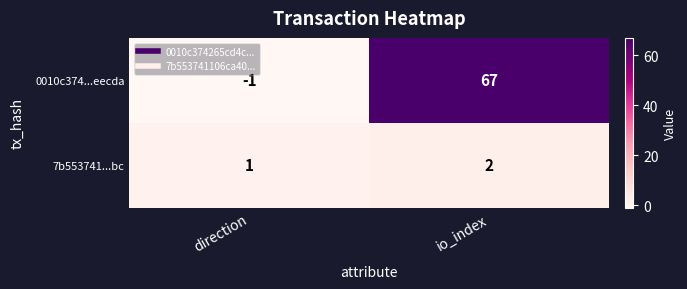

What is the average value of the 0010c374...eecda series?

33